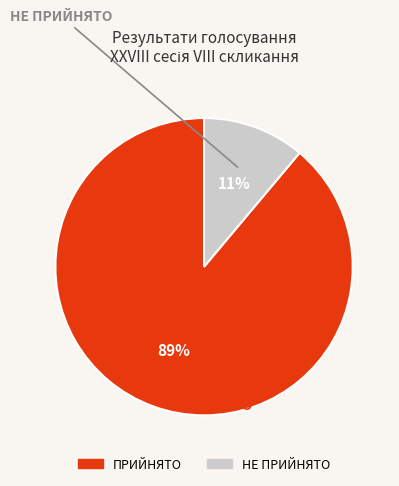

The НЕ ПРИЙНЯТО slice represents 11% of the pie. True or false?

True